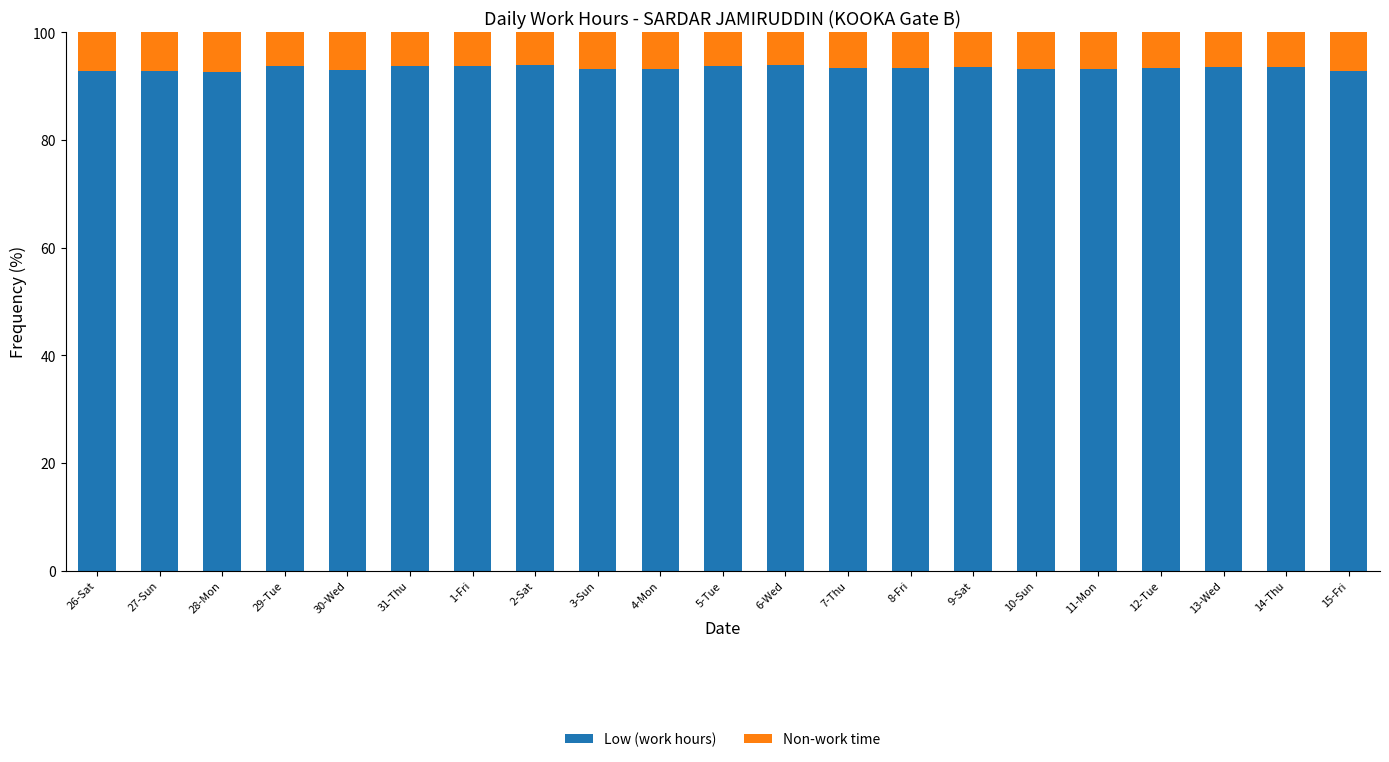

Does the chart contain stacked bars?

Yes